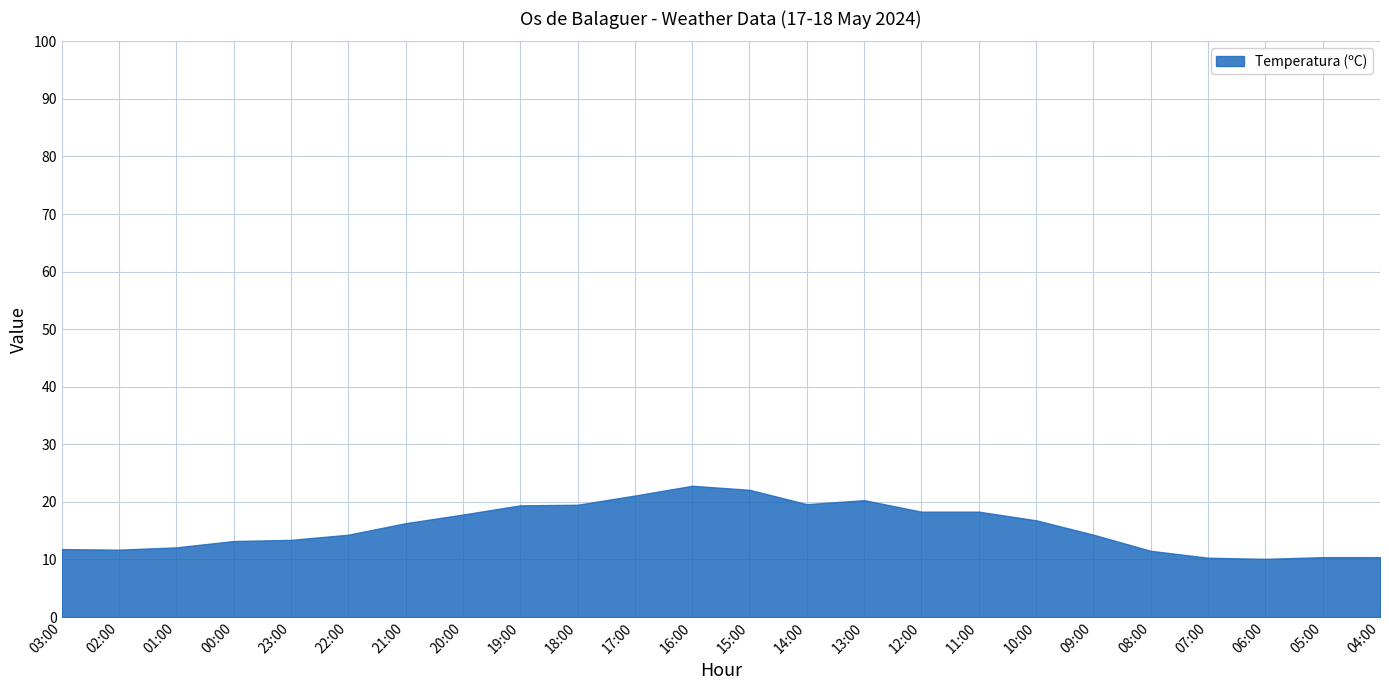

The Temperatura (ºC) series shows 7.7 at 23:00. True or false?

False